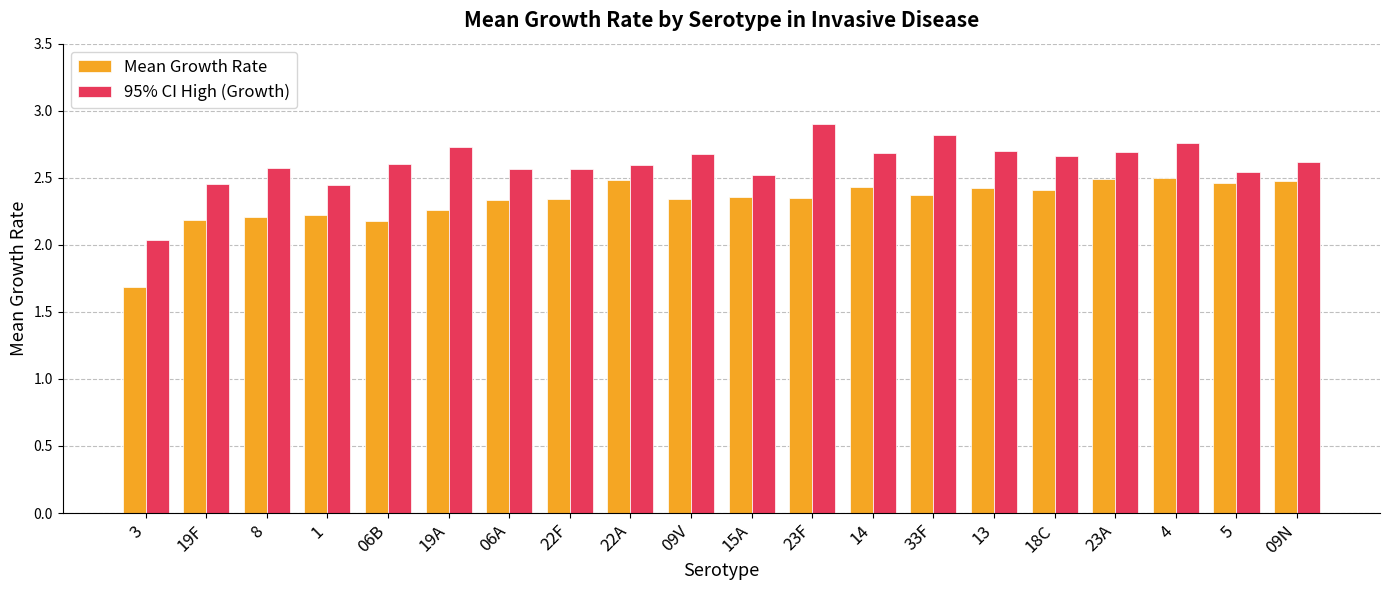

Is it true that Mean Growth Rate equals 2.2 at 1?

True